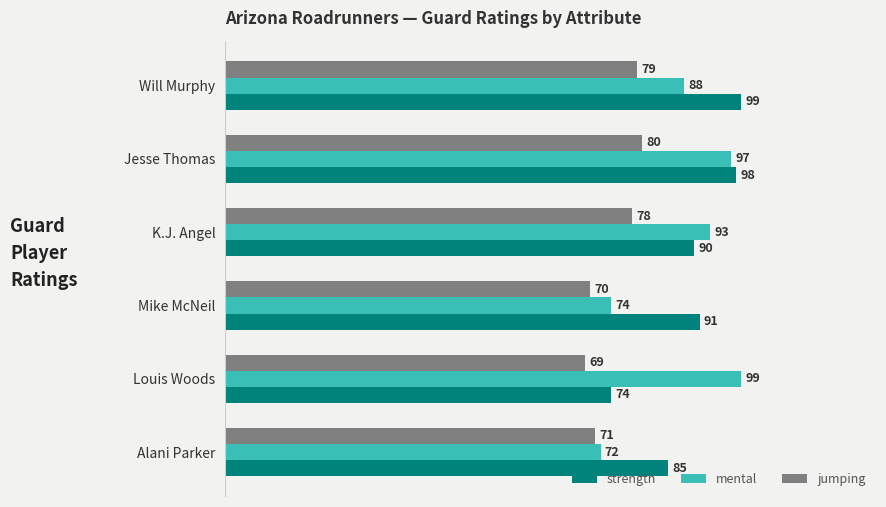

What is the approximate value of strength at Jesse Thomas, to the nearest 5?

100